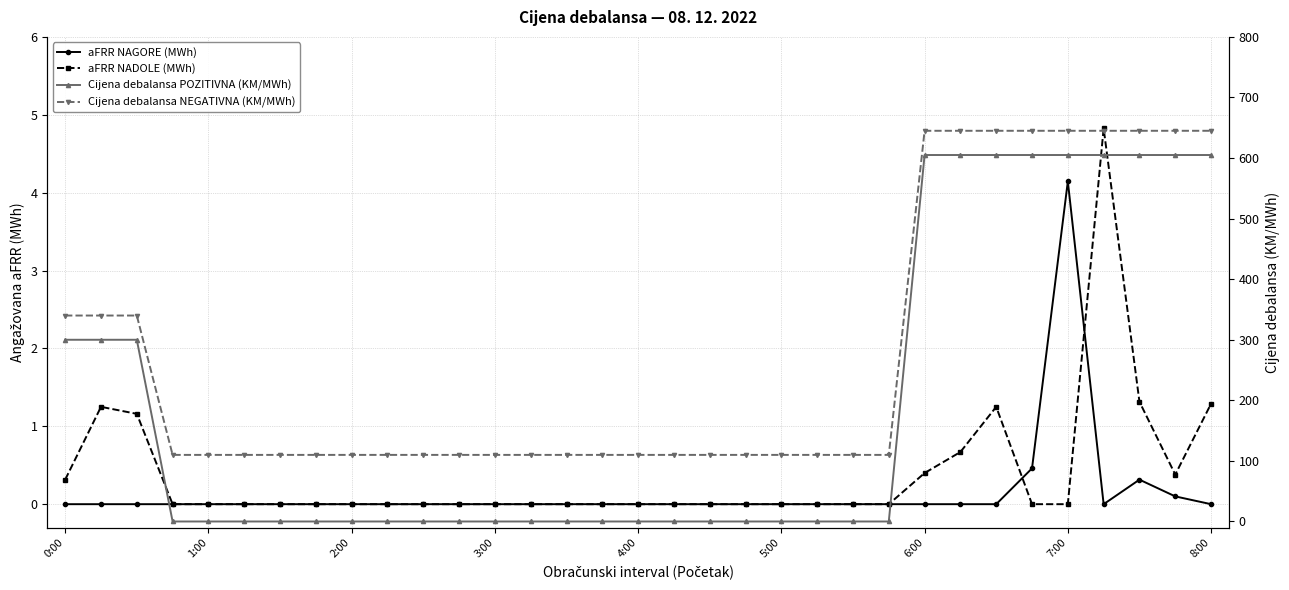

Which series has the largest total across all categories?

Cijena debalansa NEGATIVNA (KM/MWh)